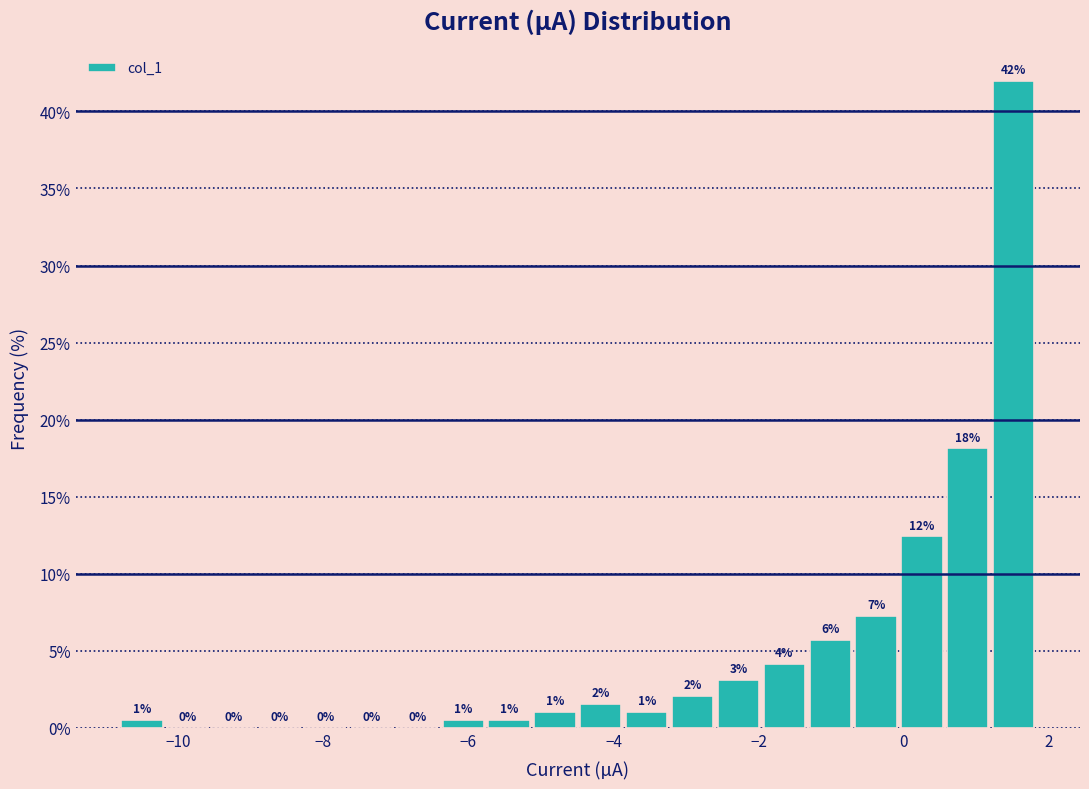

Around what value on the x-axis is the tallest bar? Give the approximate position of its centre, as read against the axis.

1.6